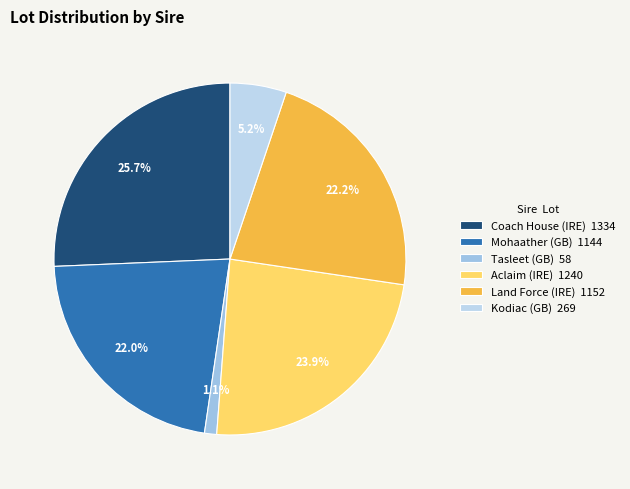

True or false: Land Force (IRE) accounts for 8% of the total.

False